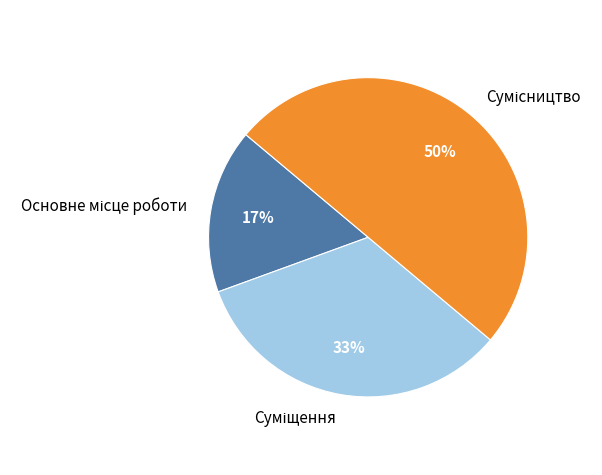

To the nearest percent, what is the average slice percentage?

33%